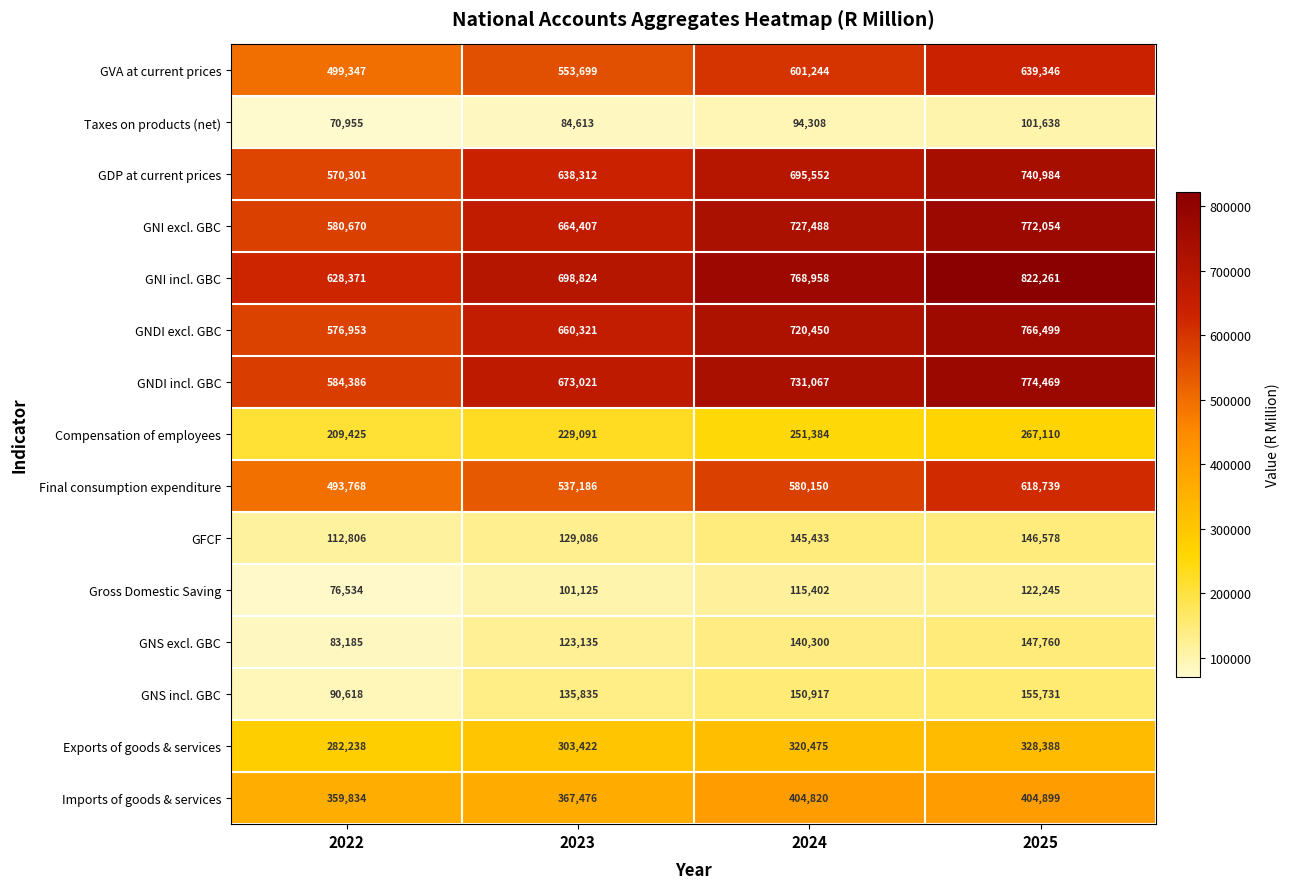

What is the sum of the GNI incl. GBC values at 2023 and 2025?

1521085